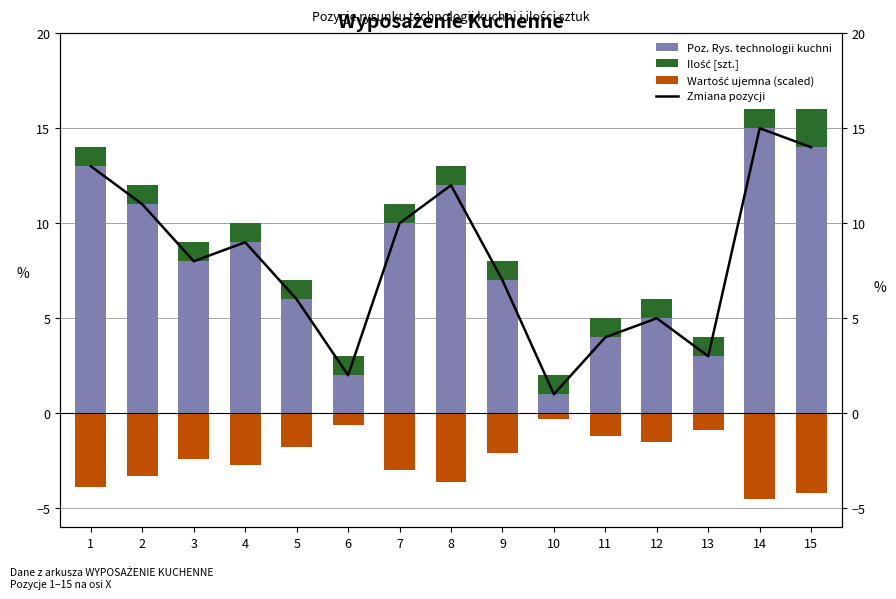

The value of Zmiana pozycji at 3 is 4.9. True or false?

False